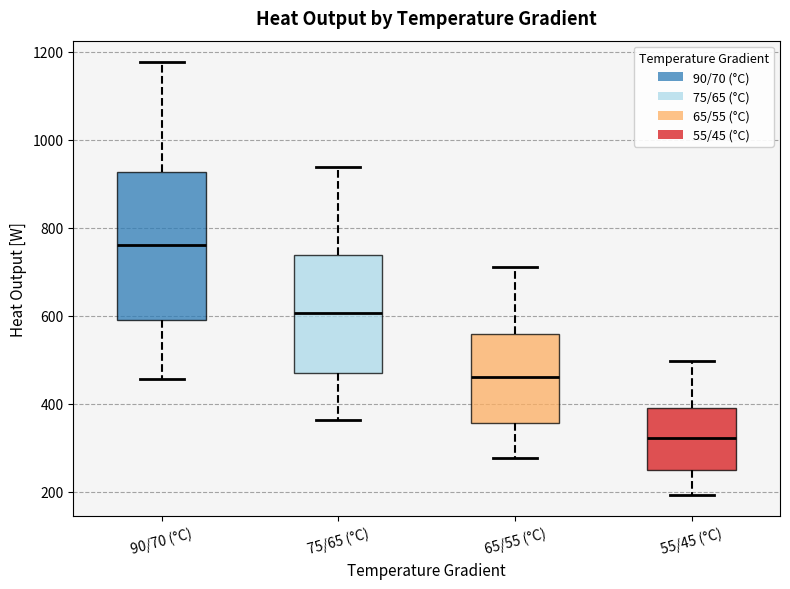

Where is the lower edge of the box for 90/70 (°C) on the y-axis? The values are not printed on the chart, so give them approximately, as read against the axis.

580